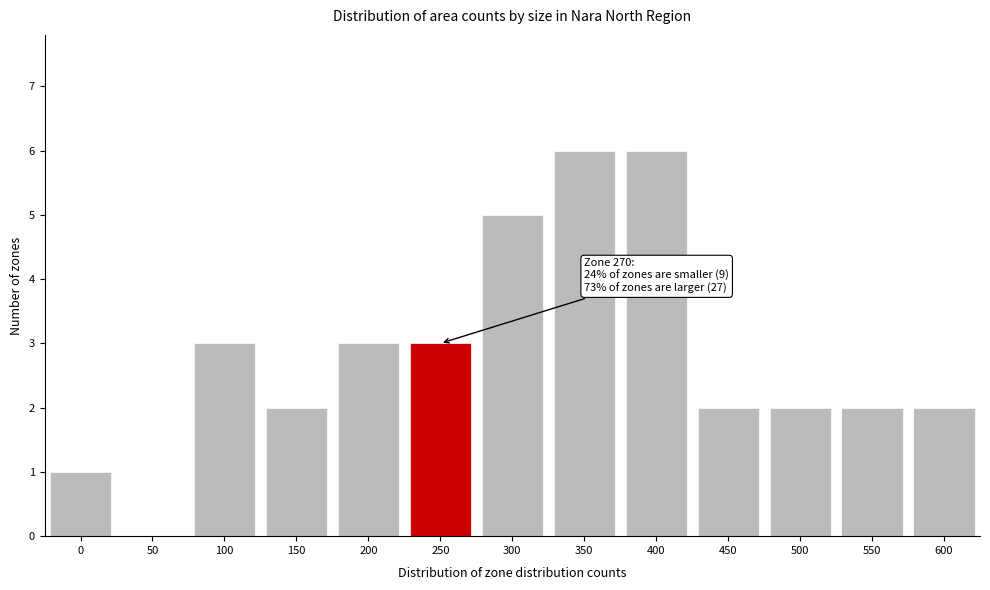

Reading right to left, extract all data points from this chart.

600=2	550=2	500=2	450=2	400=6	350=6	300=5	250=3	200=3	150=2	100=3	50=0	0=1